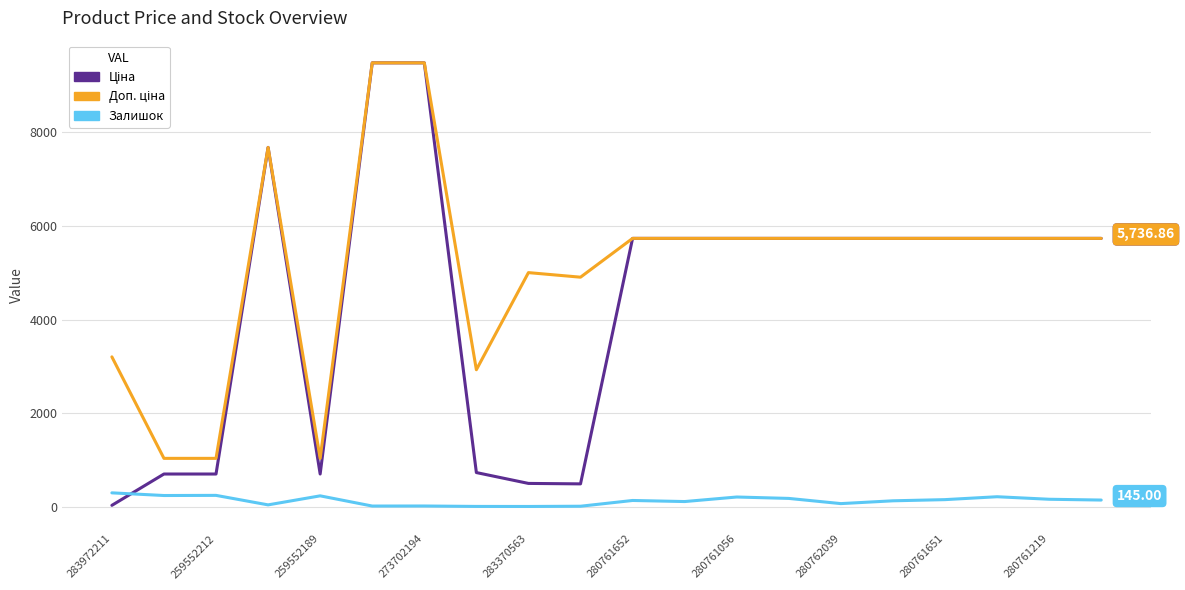

How many lines are shown in the chart?

3